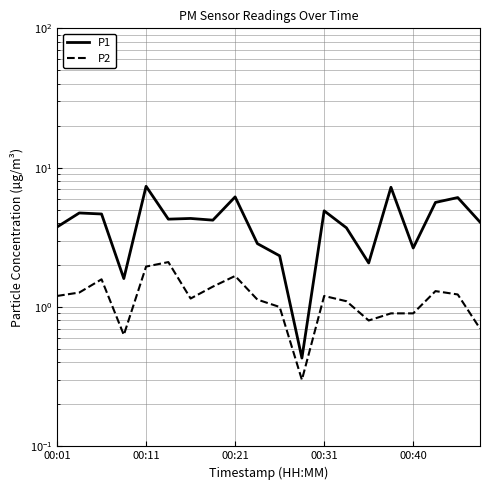

What is the minimum value shown in the chart?

0.3